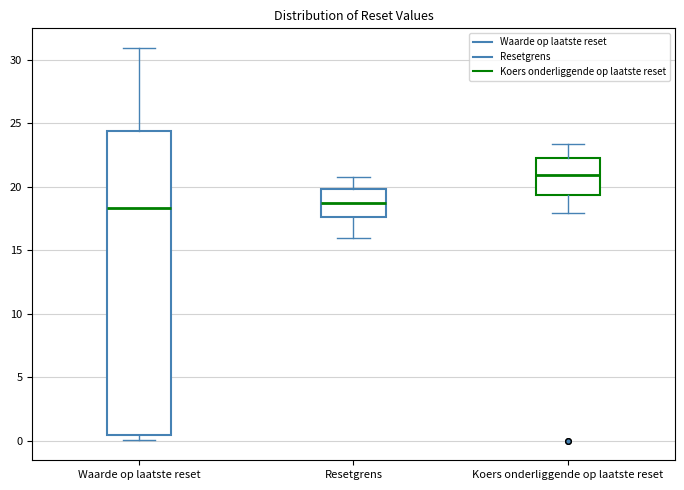

Comparing the boxes themselves (not the whiskers), which one is the tallest?

Waarde op laatste reset